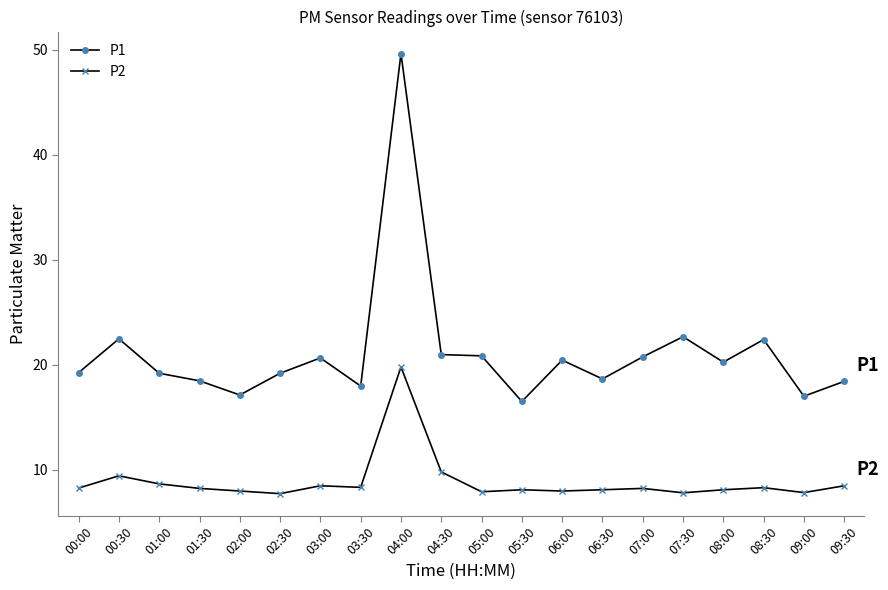

How many categories are shown in the chart?

20